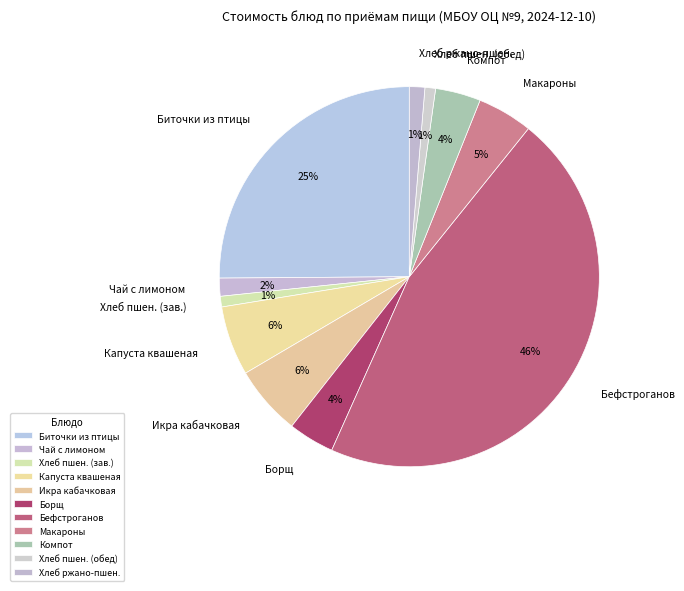

The Капуста квашеная slice represents 6% of the pie. True or false?

True